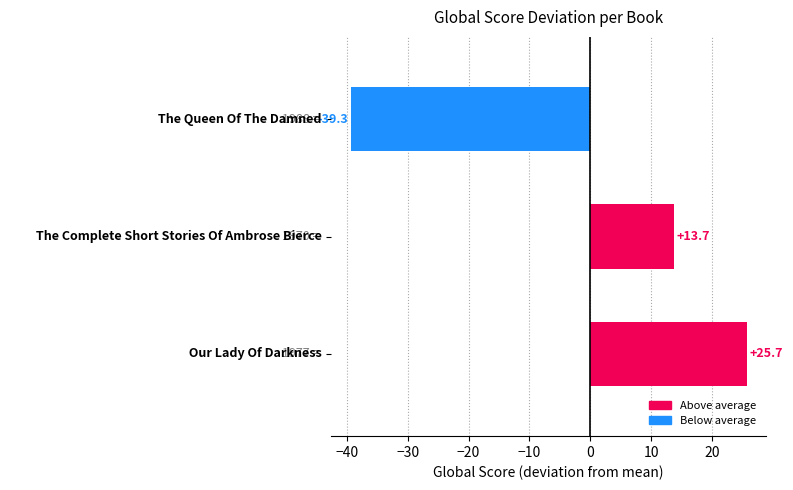

What is the smallest value displayed?

-39.3